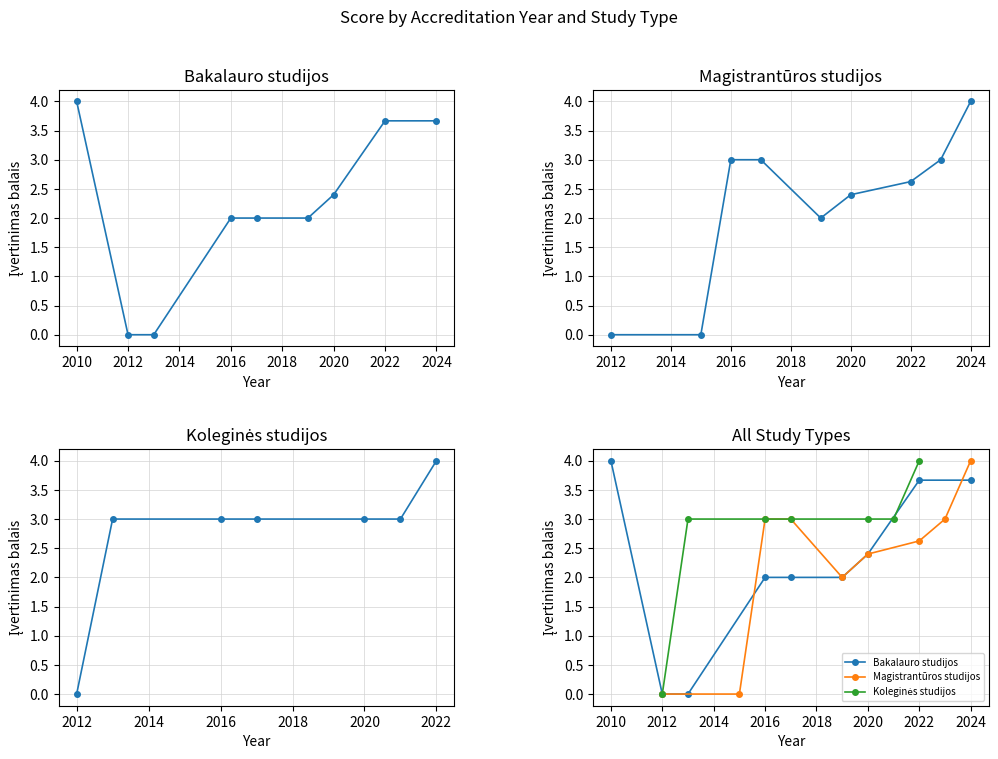

What is the greatest value displayed?

4